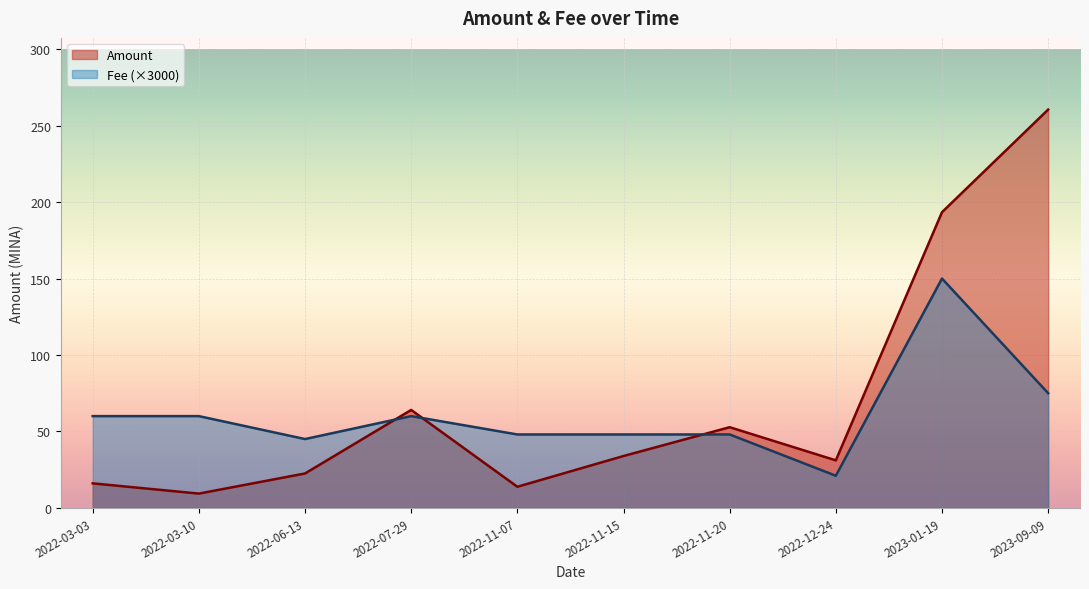

Where is the first local minimum for Fee?

2022-06-13